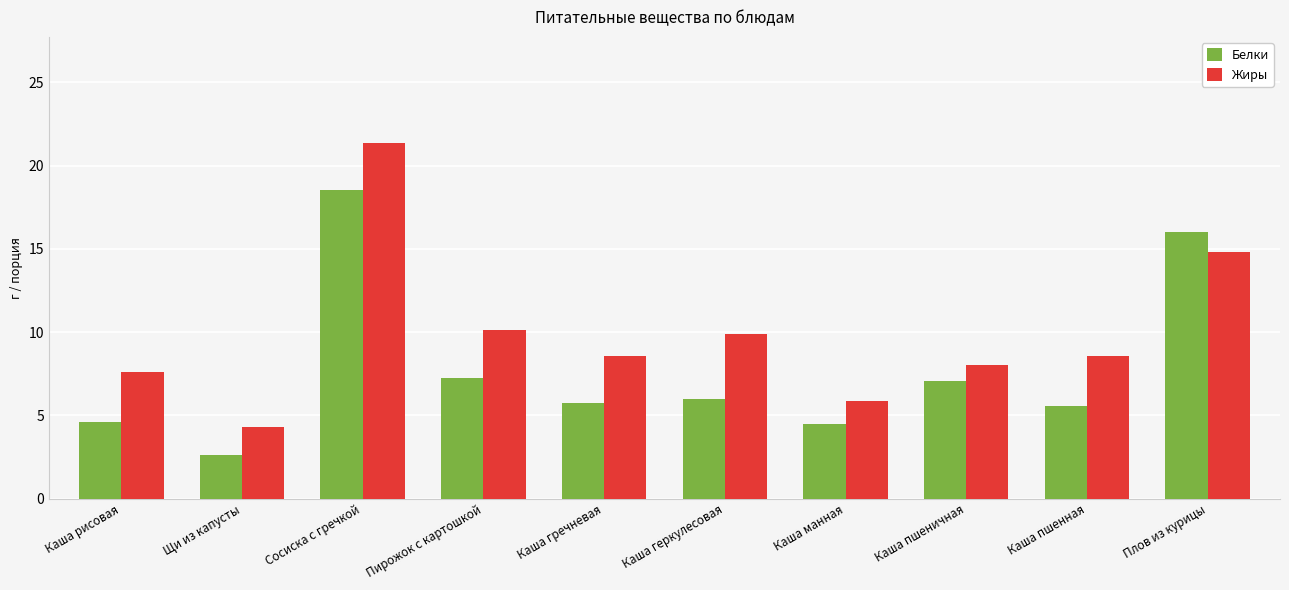

What is the difference between the highest and lowest values at Каша пшенная?

3.0